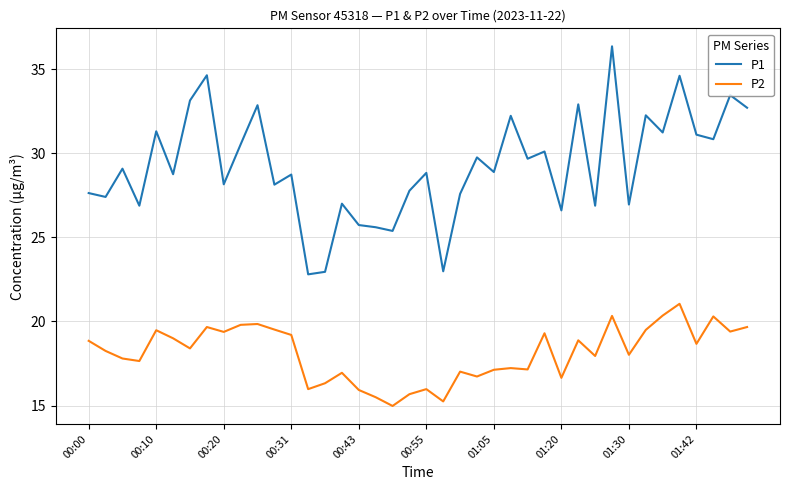

What is the difference between the maximum and minimum values in the P2 series?

6.1